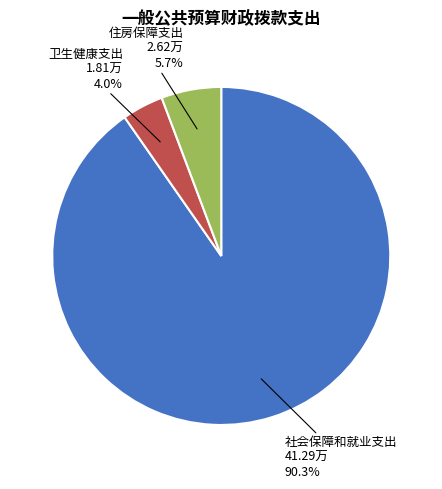

Rank the categories by value from highest to lowest.

社会保障和就业支出, 住房保障支出, 卫生健康支出